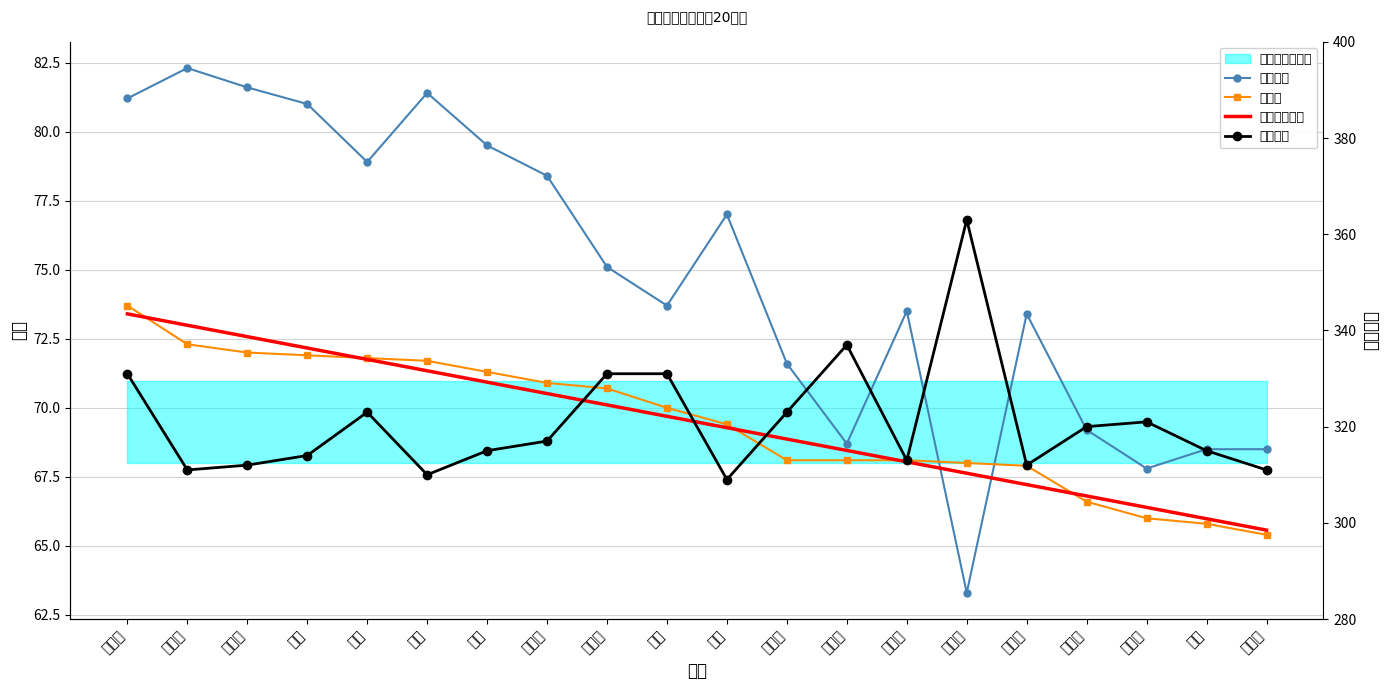

At 敖欣, list the series in order from smallest to largest.

总成绩趋势线, 总成绩, 复试成绩, 初试成绩